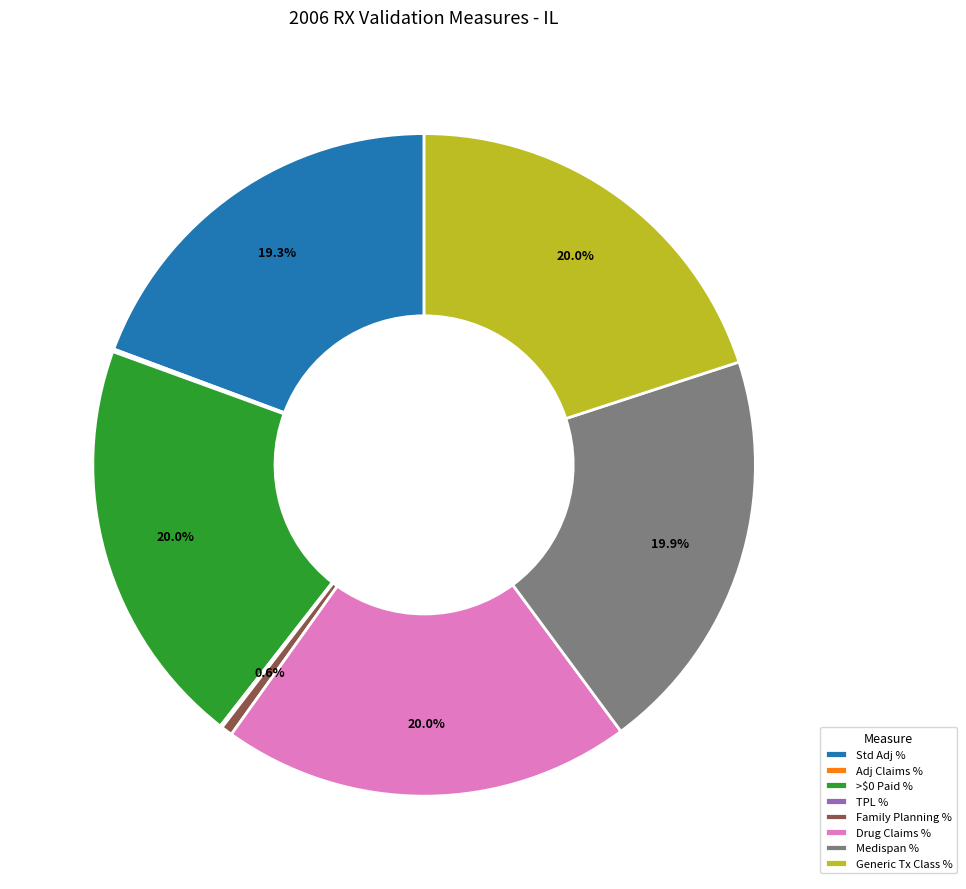

Does Drug Claims % represent more than half of the total?

No